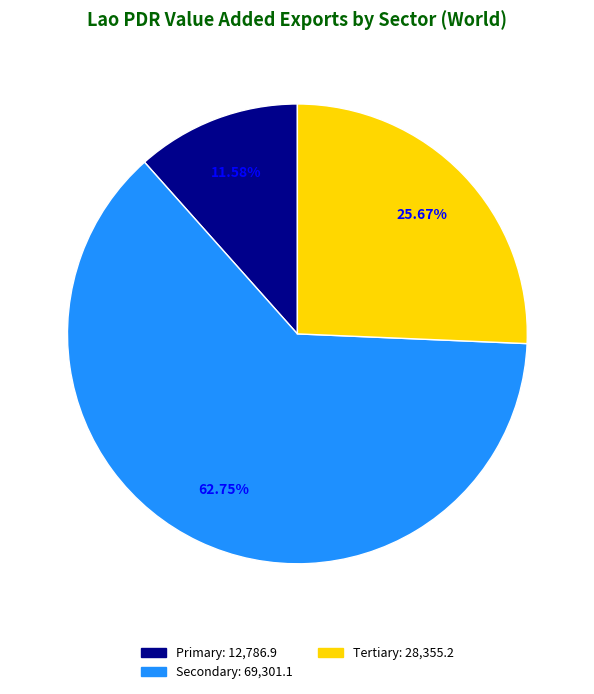

Which category has the biggest portion of the pie?

Secondary